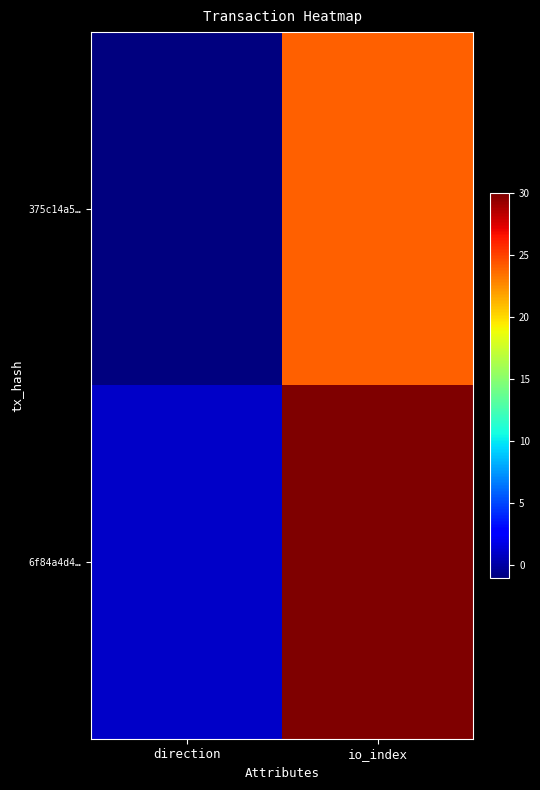

At how many categories does at least one series exceed 0?

2